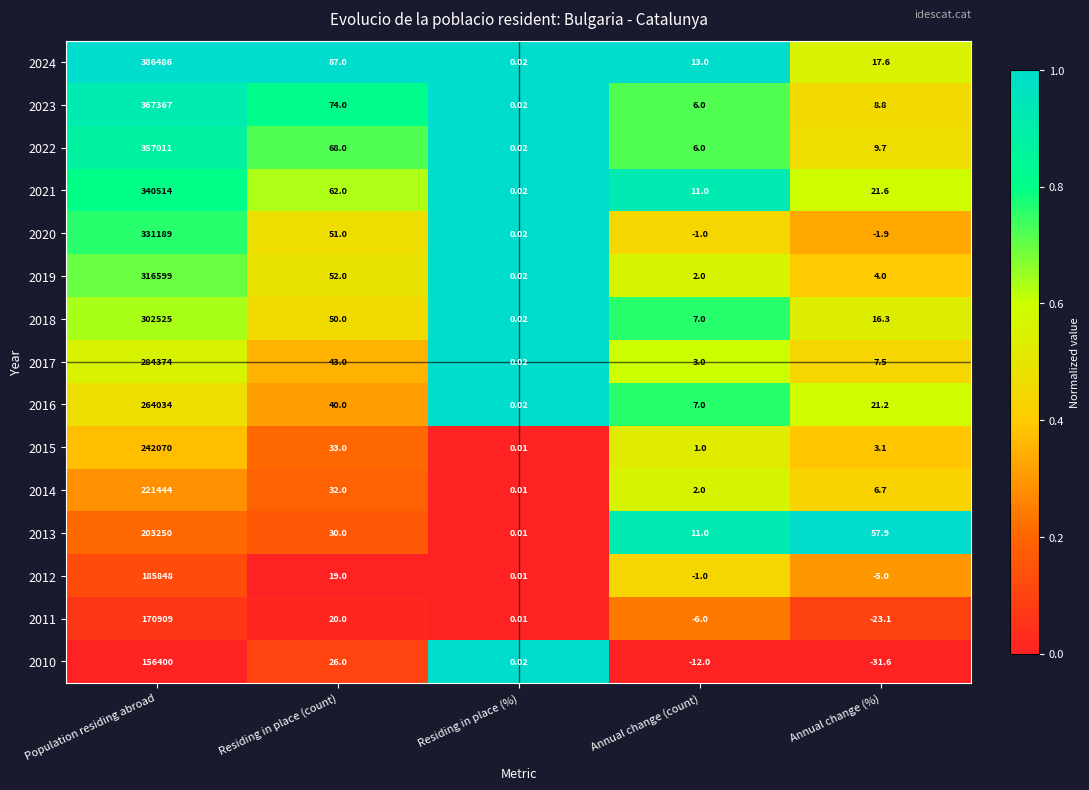

Rank the categories by 2022 value from highest to lowest.

Population residing abroad, Residing in place (count), Annual change (%), Annual change (count), Residing in place (%)